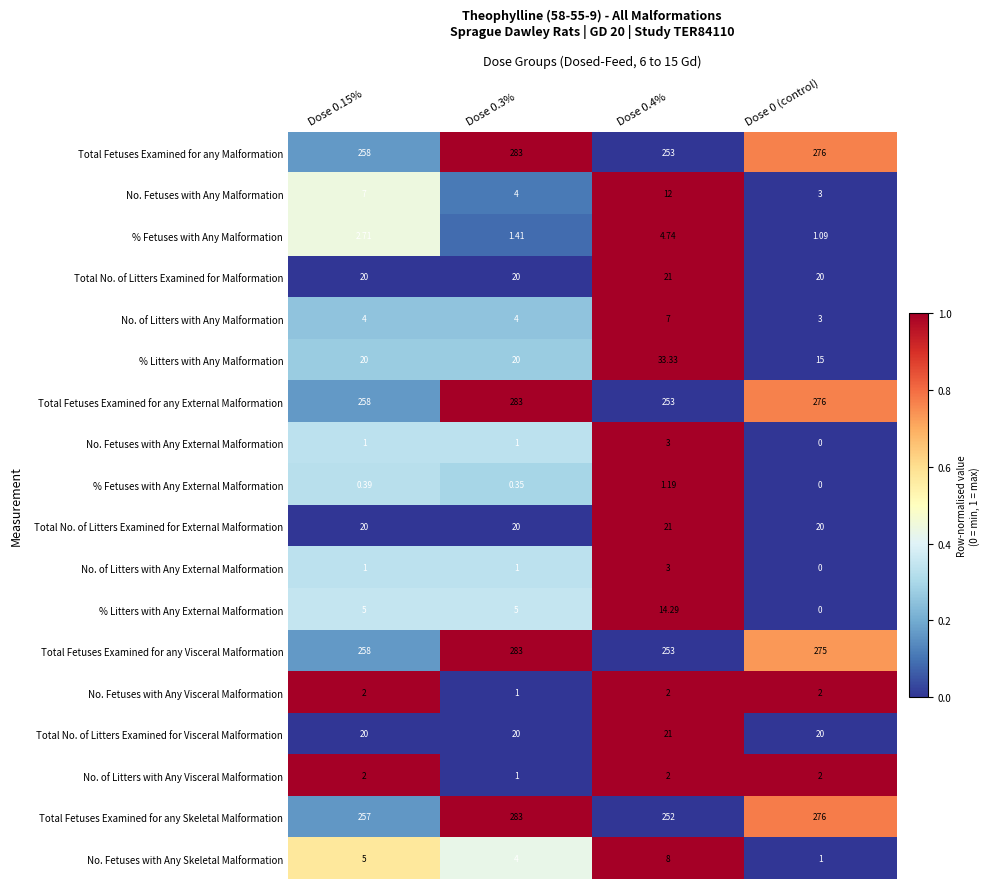

Which series has the largest range (max minus min)?

Total Fetuses Examined for any Skeletal Malformation